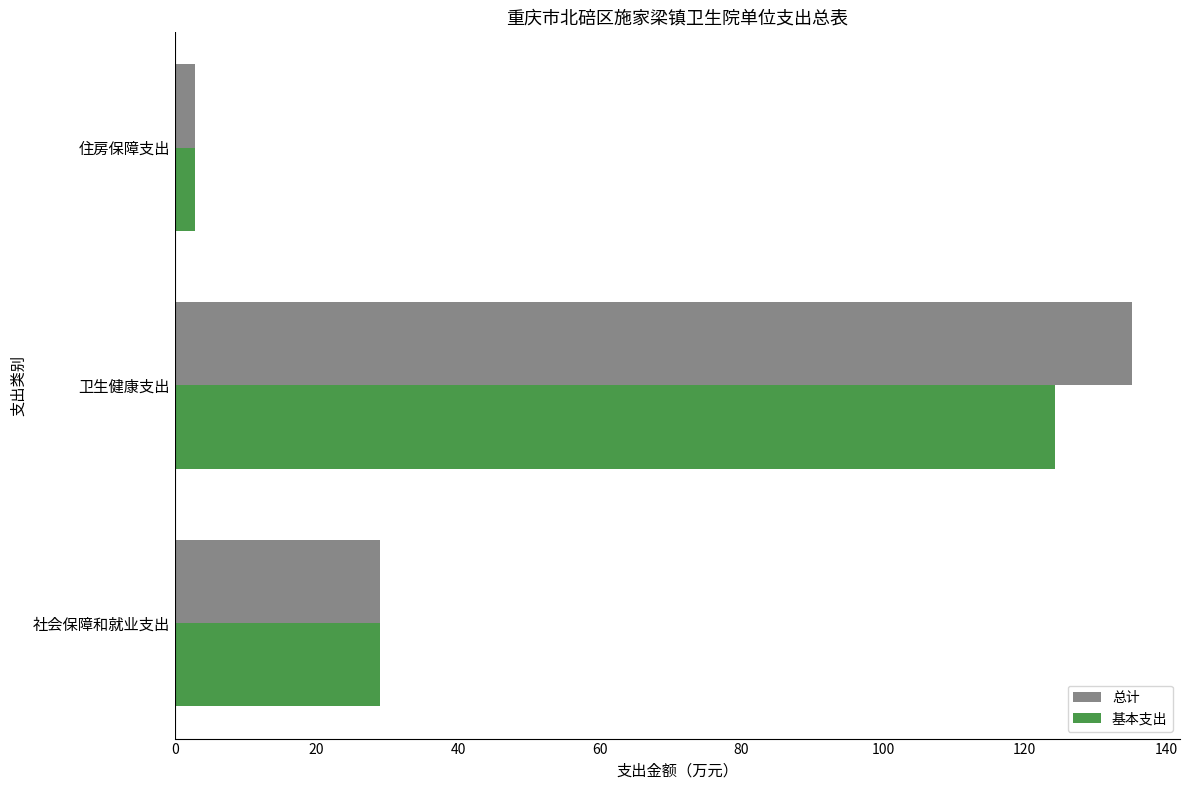

At which category does the chart reach its minimum across all series?

住房保障支出